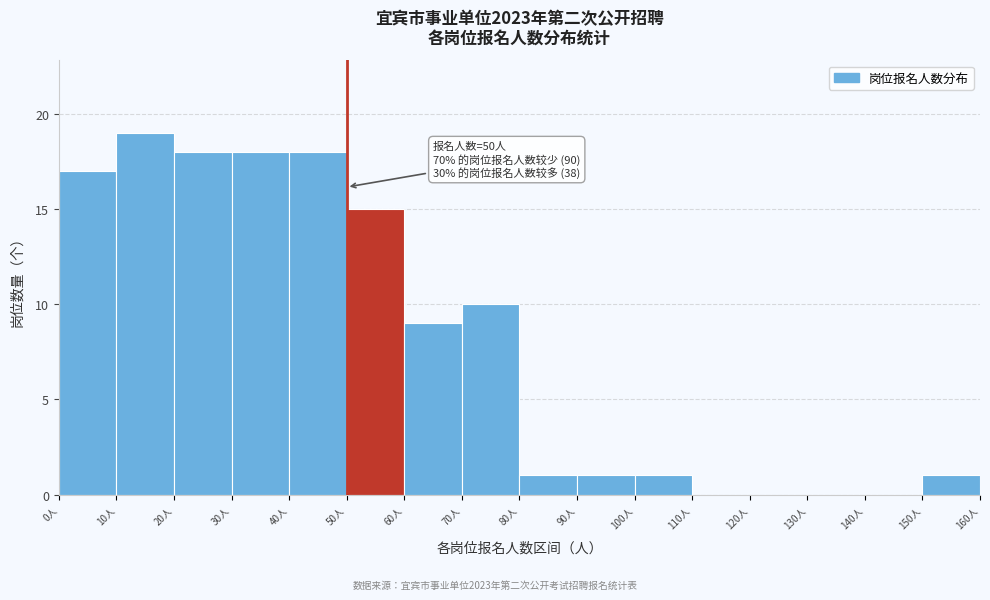

Over which range of the x-axis is the bar tallest?

10 to 20